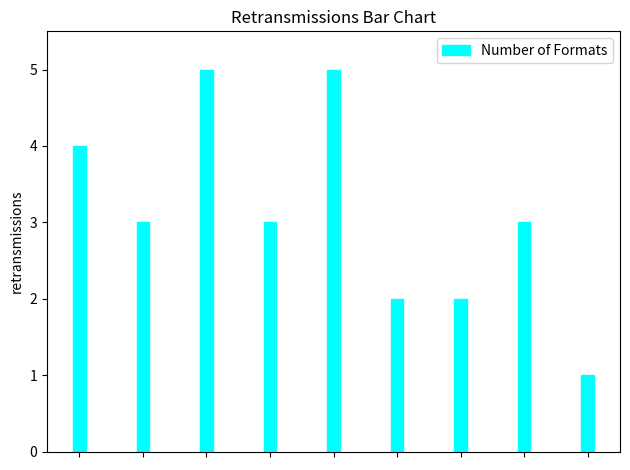

What is the sum of all values?

28